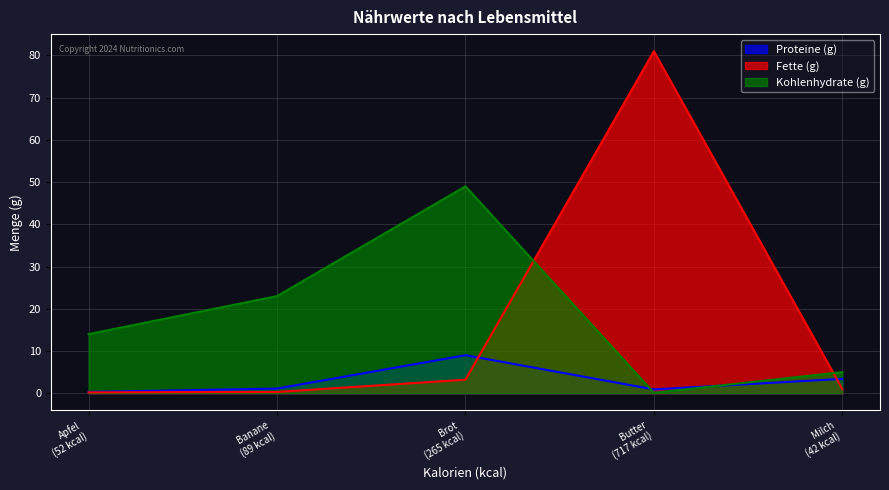

Which series has the largest range (max minus min)?

Fette (g)